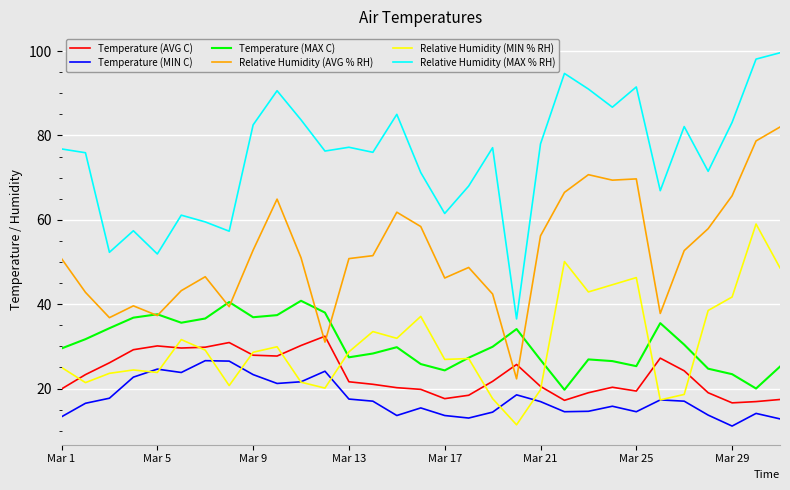

Which series has the widest spread of values?

Relative Humidity (MAX % RH)